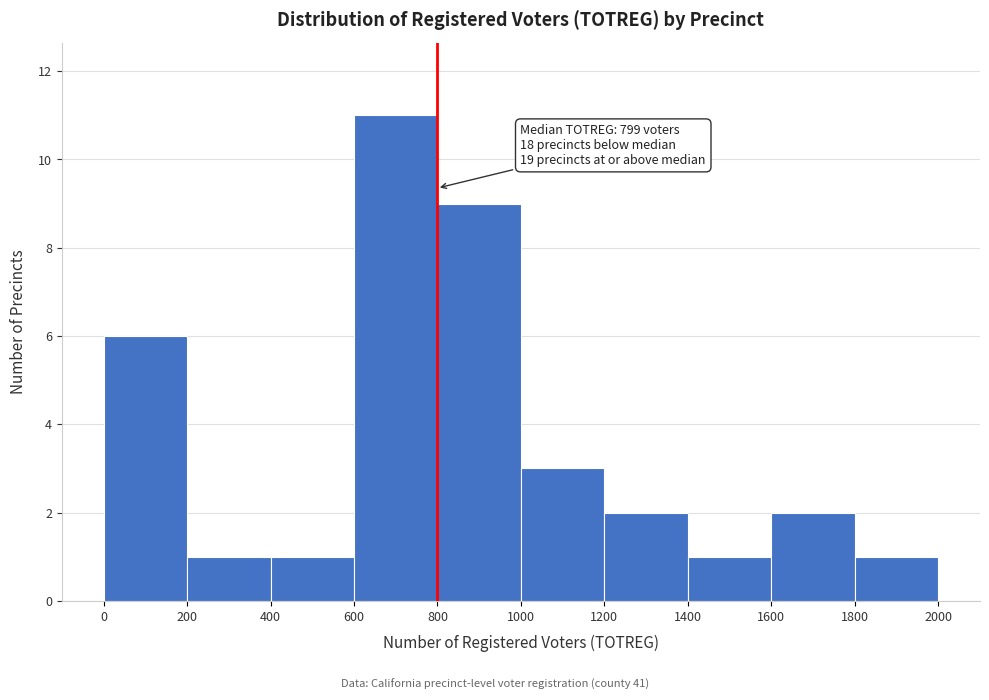

Which range on the x-axis has the tallest bar?

600 to 800